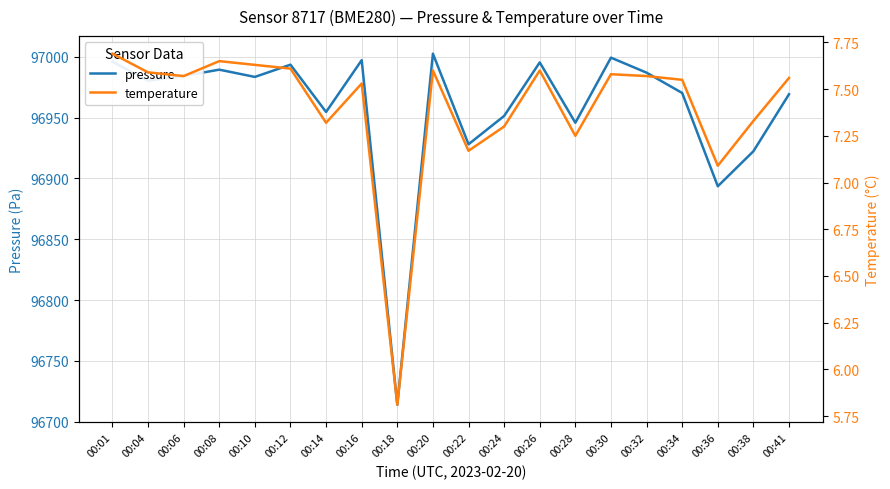

Count the number of categories in the chart.

20